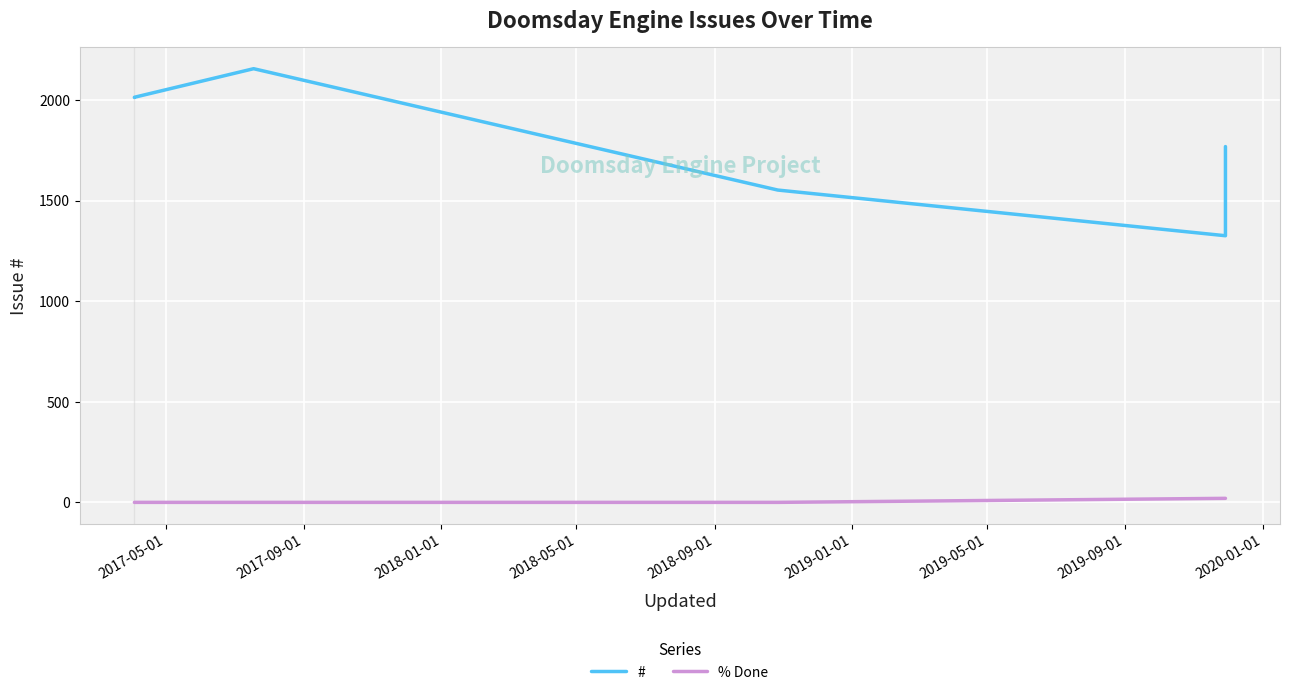

What is the difference between the second highest and minimum values in the # series?

688